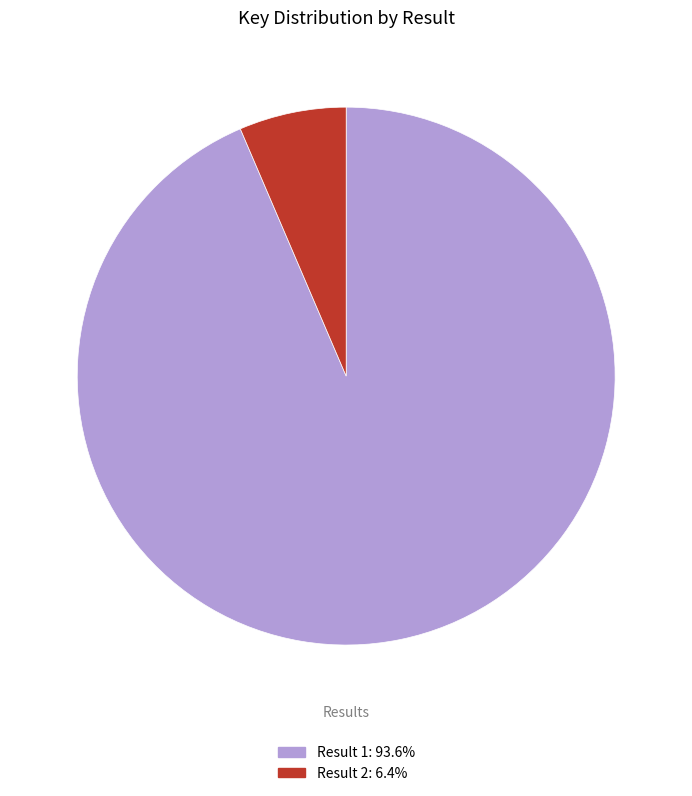

Is there a majority slice in this chart?

Yes